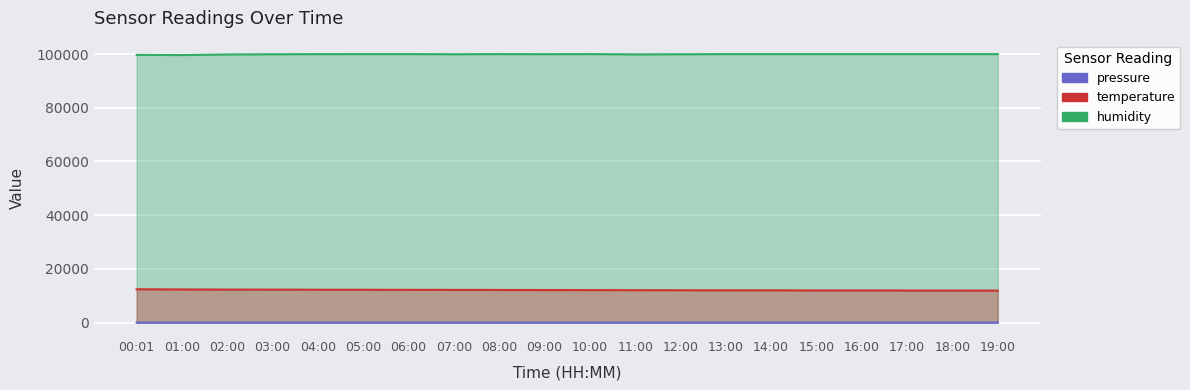

What value does the humidity series have at 02:00?

99870.0